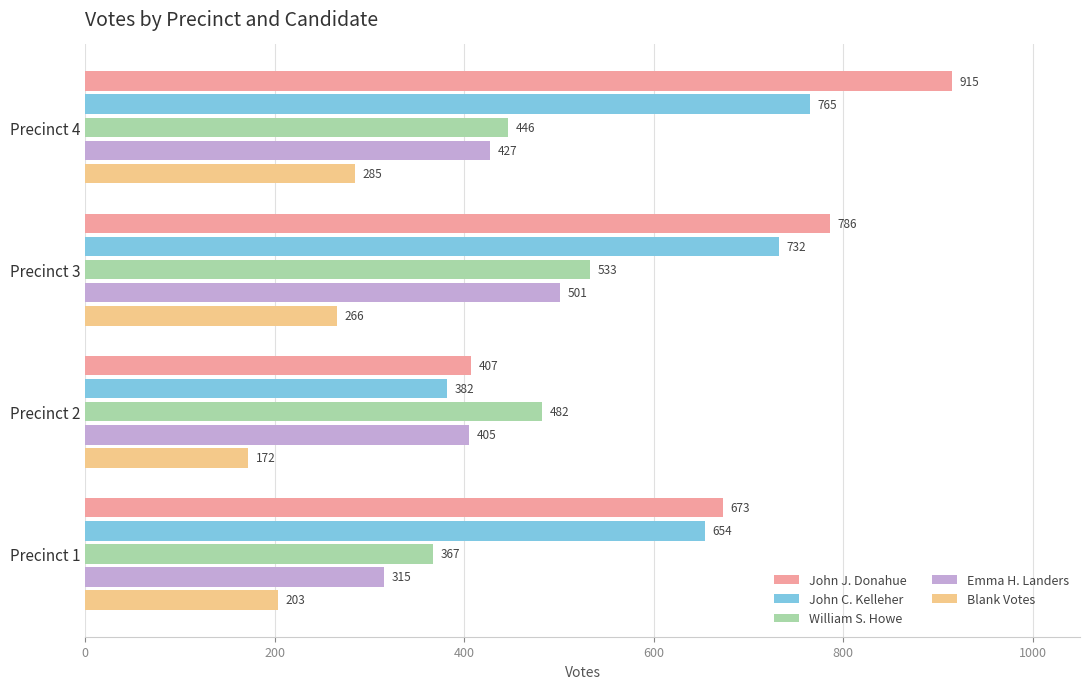

At which label is William S. Howe closest to 450?

Precinct 4